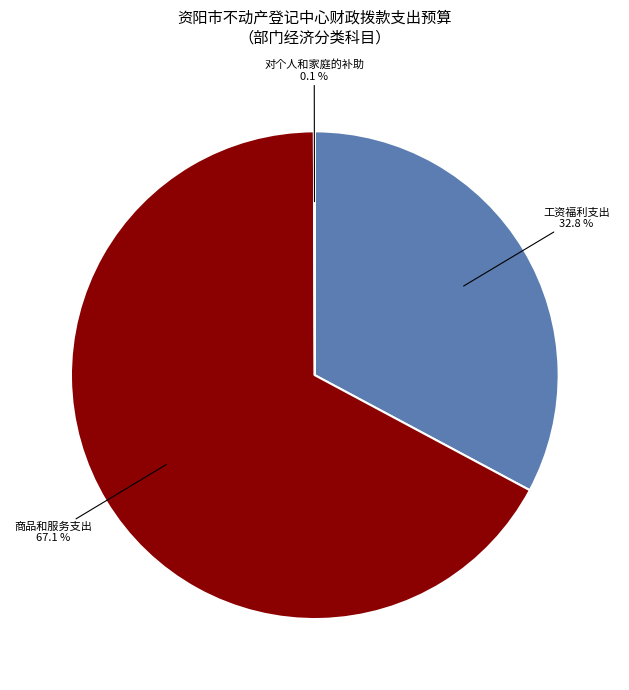

What is the majority slice?

商品和服务支出